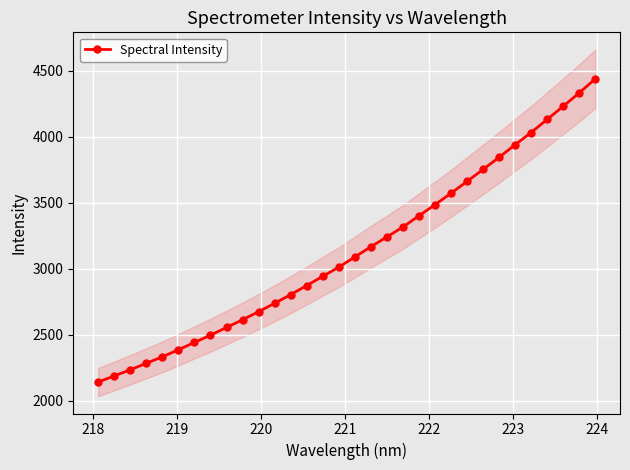

What is the greatest value displayed?

4438.4